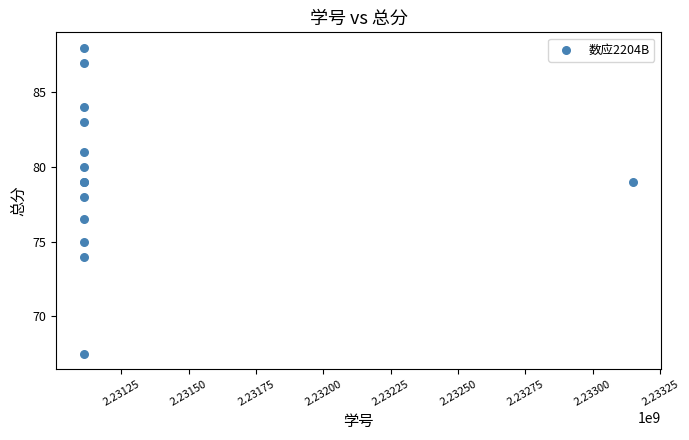

What Y value in the scatter plot is closest to 77?

76.5